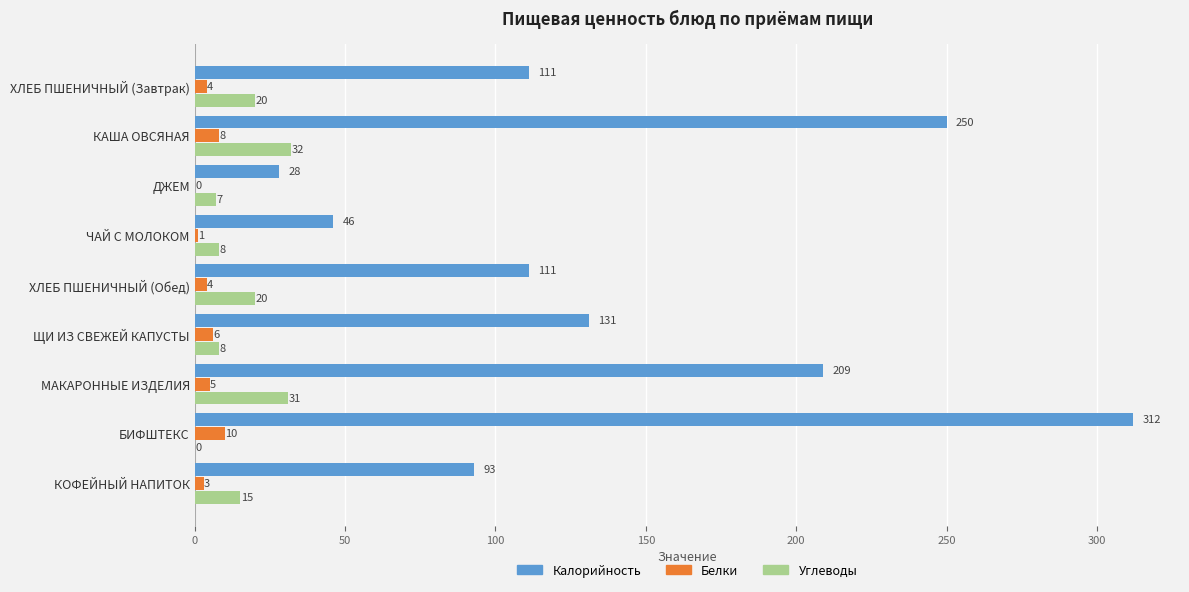

The Углеводы series shows 8 at ЧАЙ С МОЛОКОМ. True or false?

True